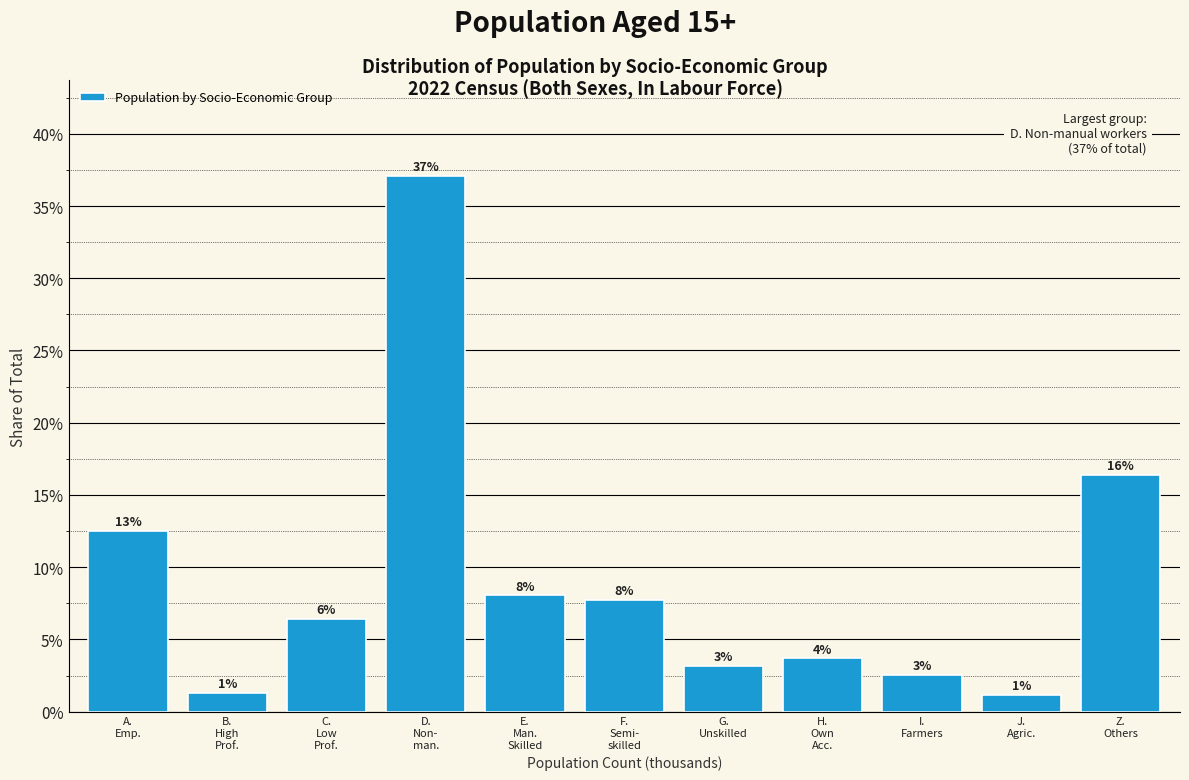

Does the chart contain any negative values?

No